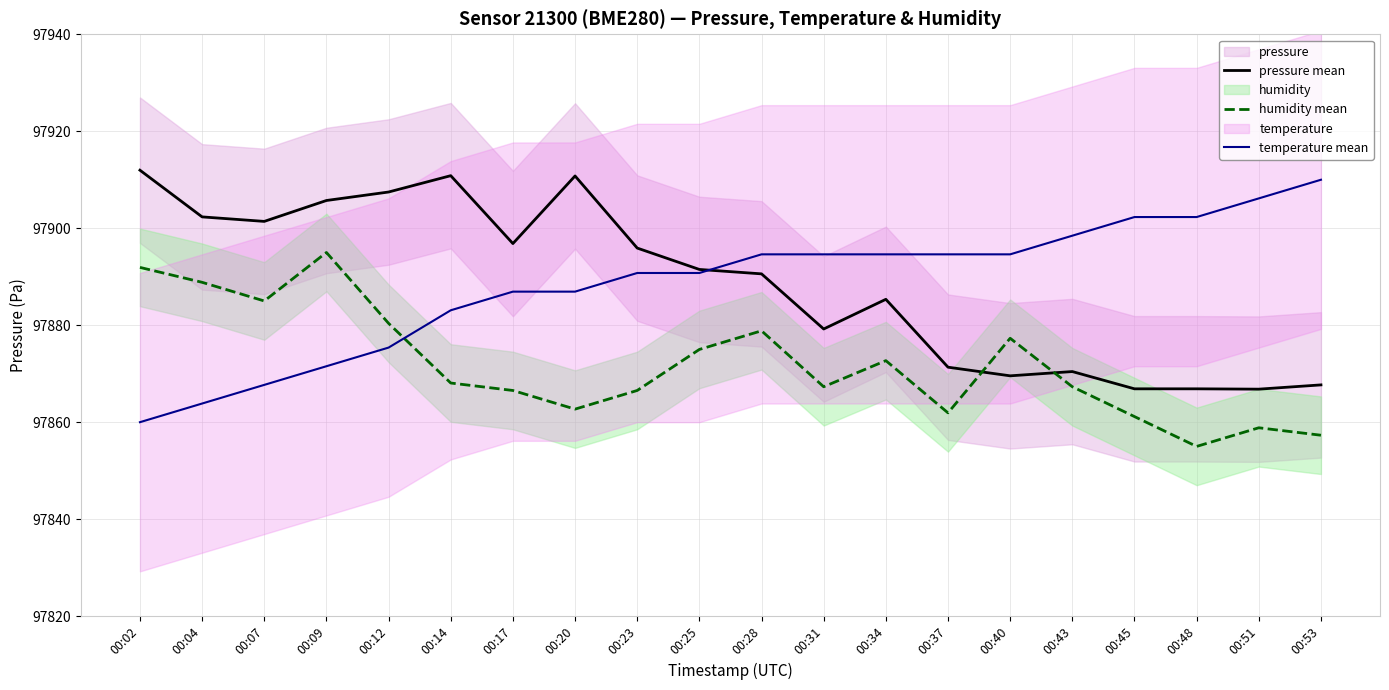

Does the chart have visible grid lines?

Yes